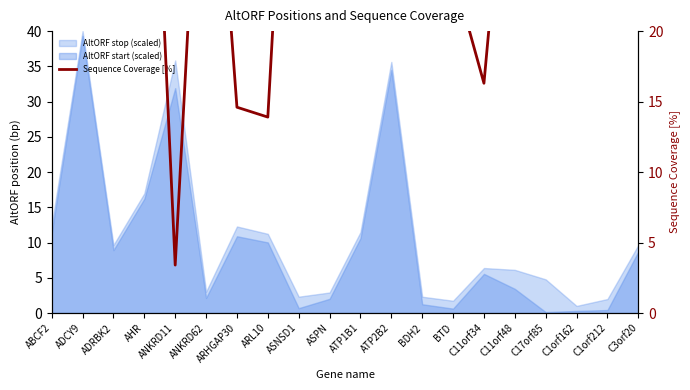

What is the label of the 2nd point from the right?

C1orf212